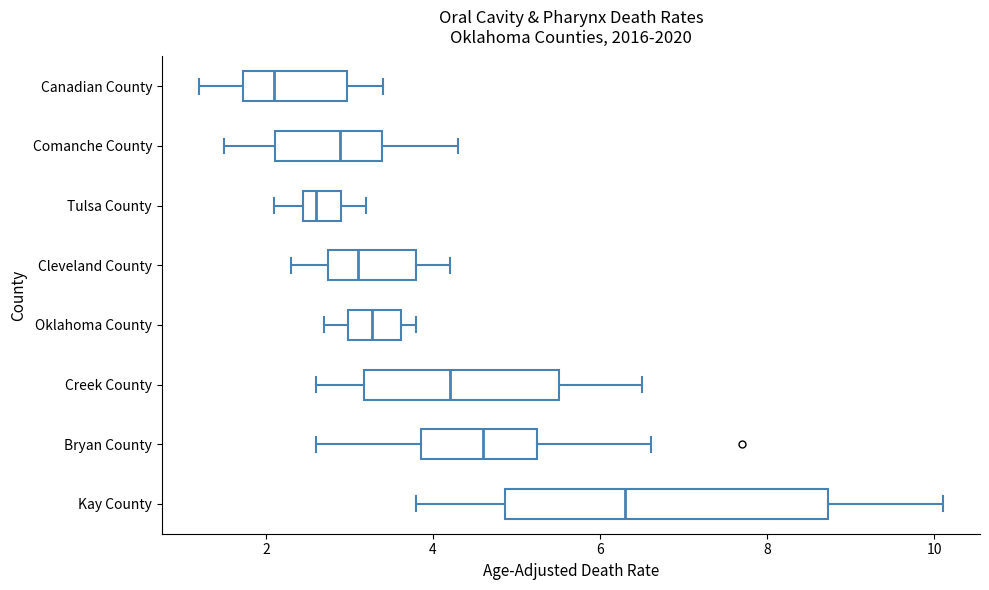

Reading bottom to top, read every box against the x-axis: the position of its median line, the range the box covers, and the ends of its whiskers. The values are not printed on the chart, so give them approximately, as read against the axis.

Kay County: median 6.4, box 4.8 to 8.8, whiskers 3.8 to 10.2
Bryan County: median 4.6, box 3.8 to 5.2, whiskers 2.6 to 6.6
Creek County: median 4.2, box 3.2 to 5.6, whiskers 2.6 to 6.6
Oklahoma County: median 3.2, box 3.0 to 3.6, whiskers 2.8 to 3.8
Cleveland County: median 3.2, box 2.8 to 3.8, whiskers 2.4 to 4.2
Tulsa County: median 2.6, box 2.4 to 3.0, whiskers 2.2 to 3.2
Comanche County: median 2.8, box 2.2 to 3.4, whiskers 1.6 to 4.4
Canadian County: median 2.2, box 1.8 to 3.0, whiskers 1.2 to 3.4